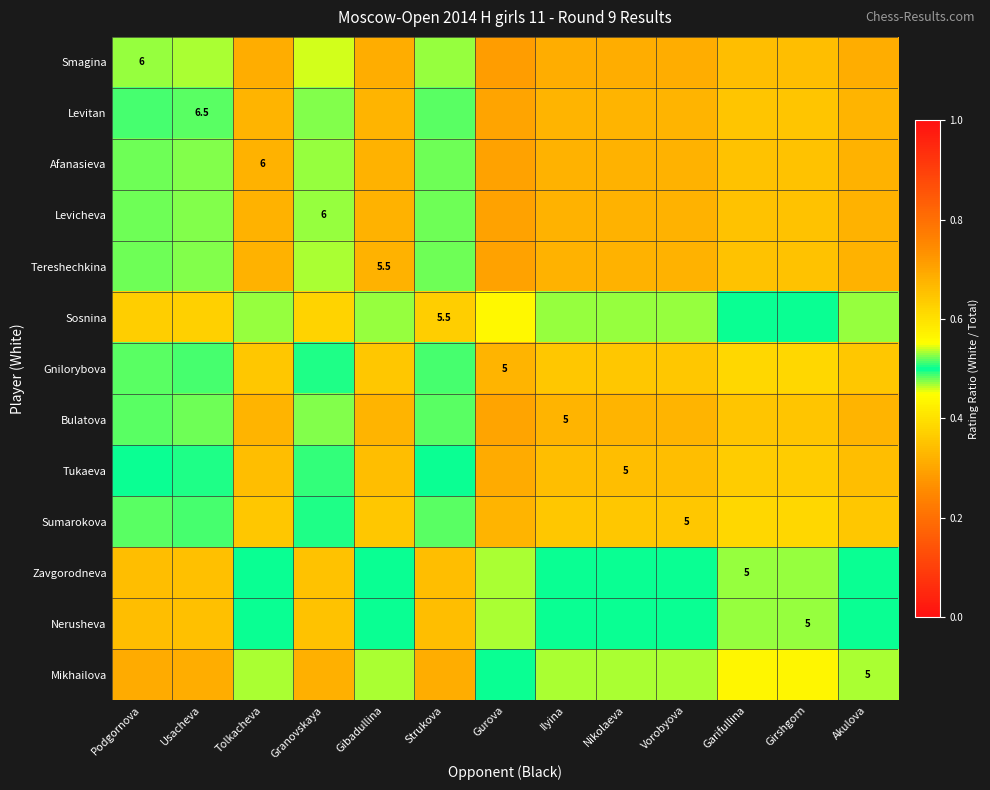

What is the difference between the second highest and second lowest values in the Zavgorodneva series?

0.2